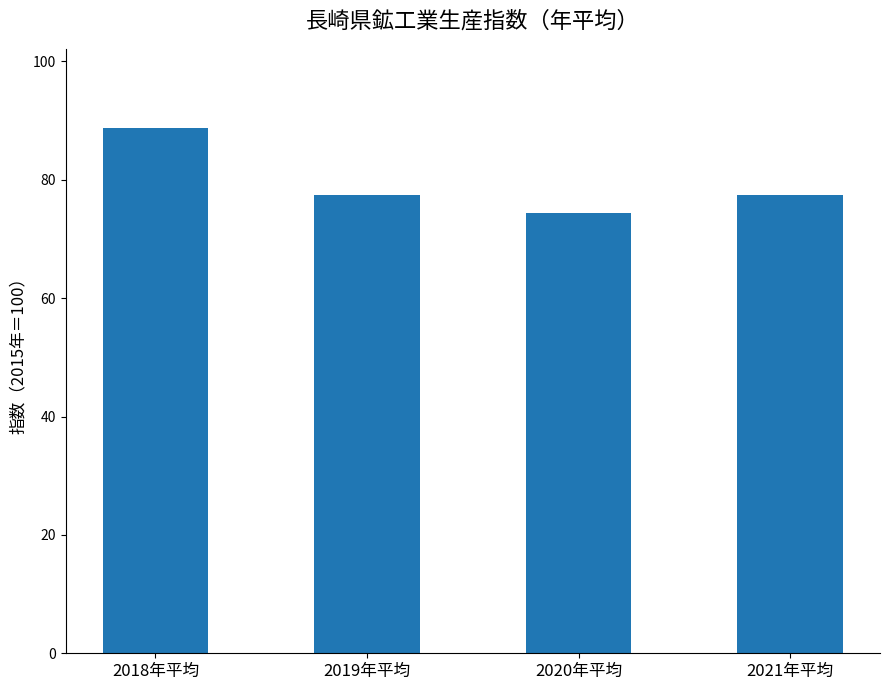

Count the number of categories in the chart.

4